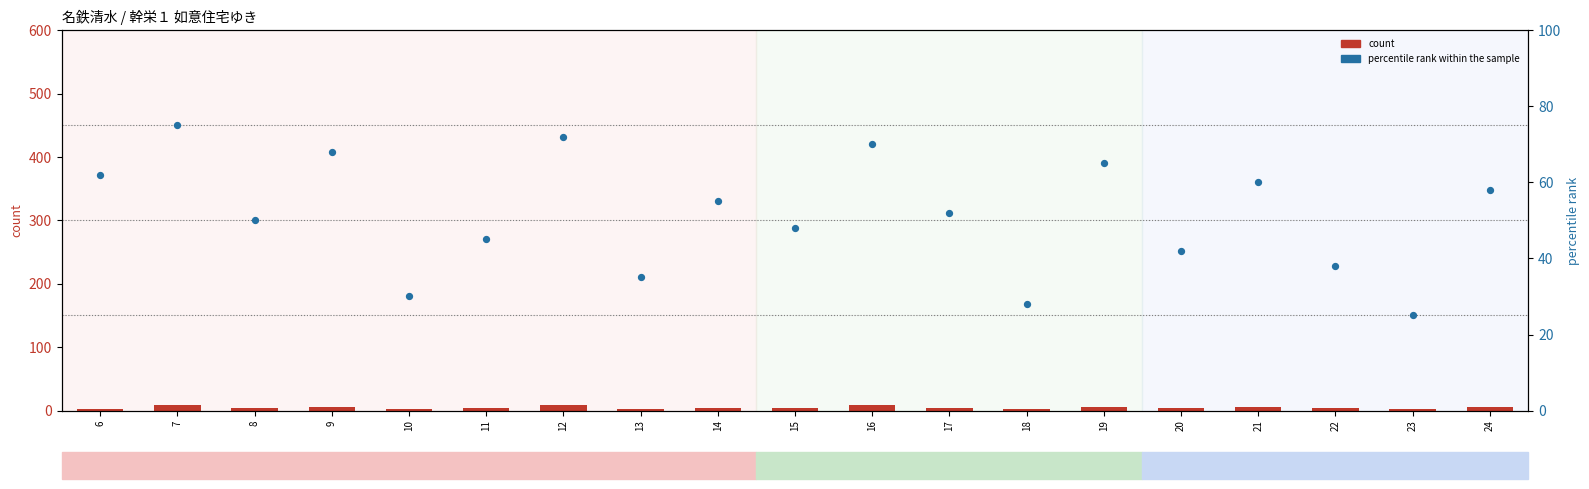

At how many categories does at least one series exceed 13?

19